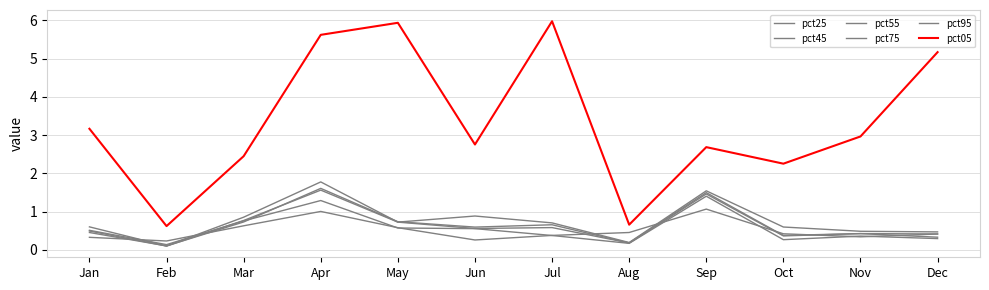

Rank the series at Nov from highest to lowest value.

pct05, pct25, pct45, pct55, pct75, pct95